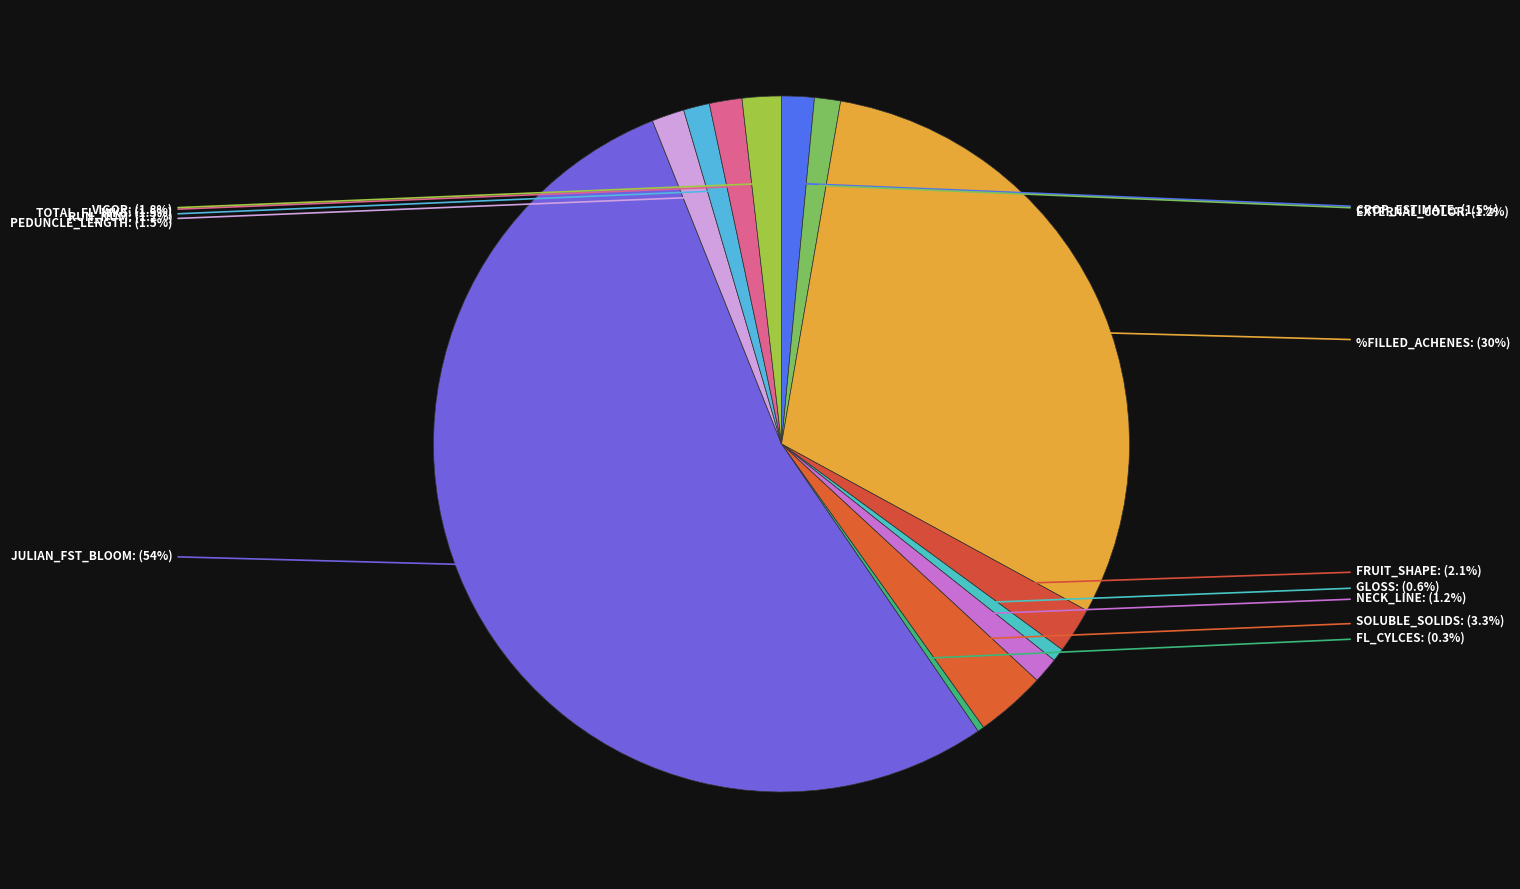

To the nearest percent, what is the average slice percentage?

8%